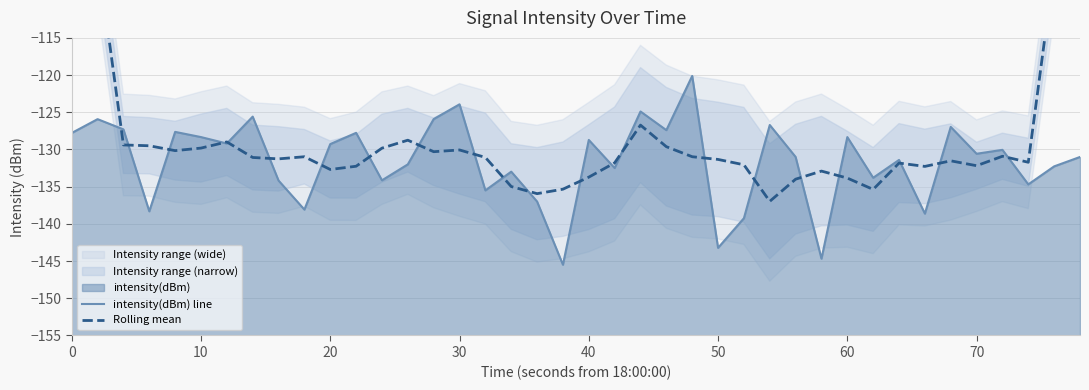

What is the greatest value displayed?

-76.2